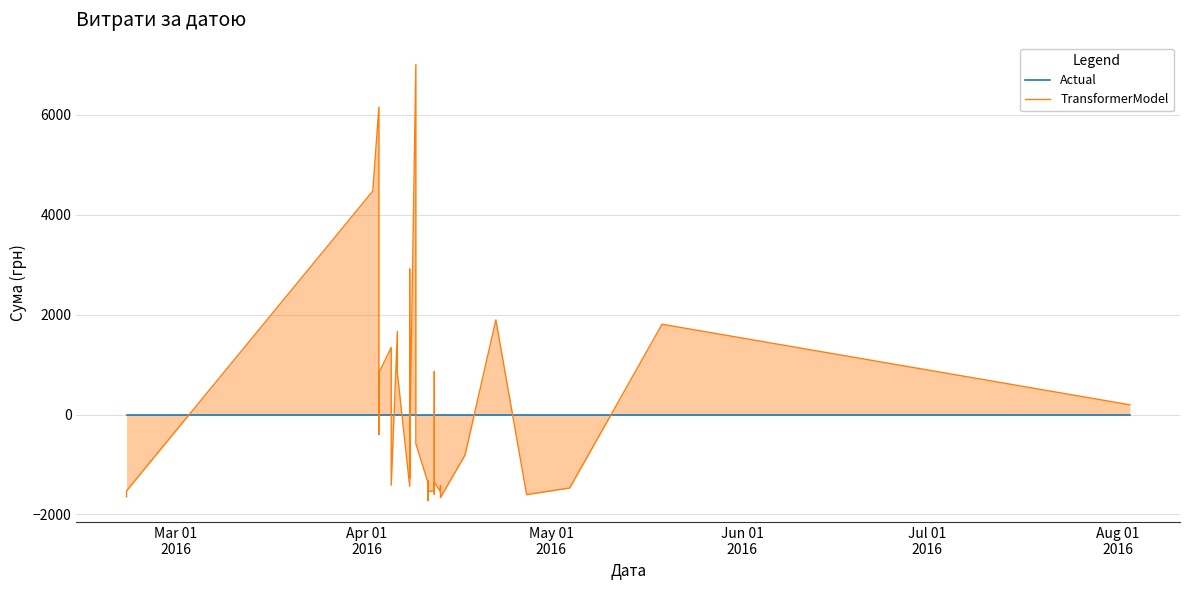

True or false: TransformerModel has more than 0 interior local peaks.

True